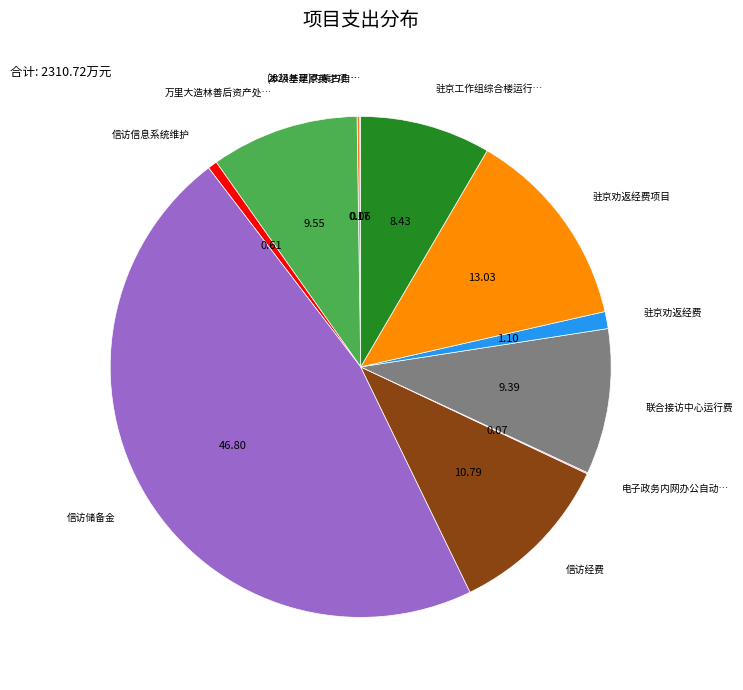

Does any single category account for the majority?

No